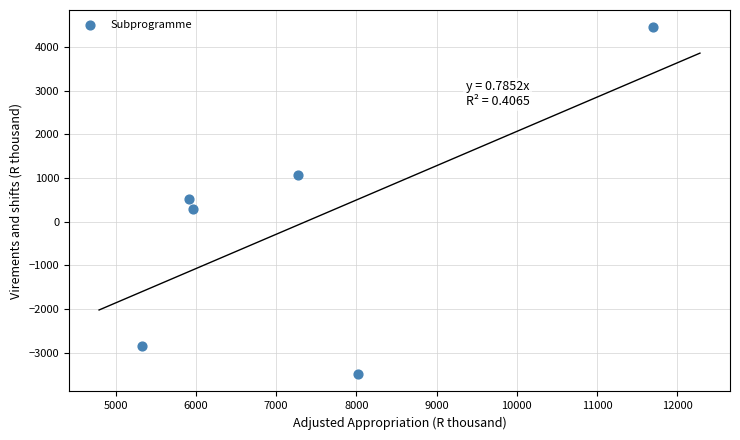

What is the range of Y values (max minus min)?

7936